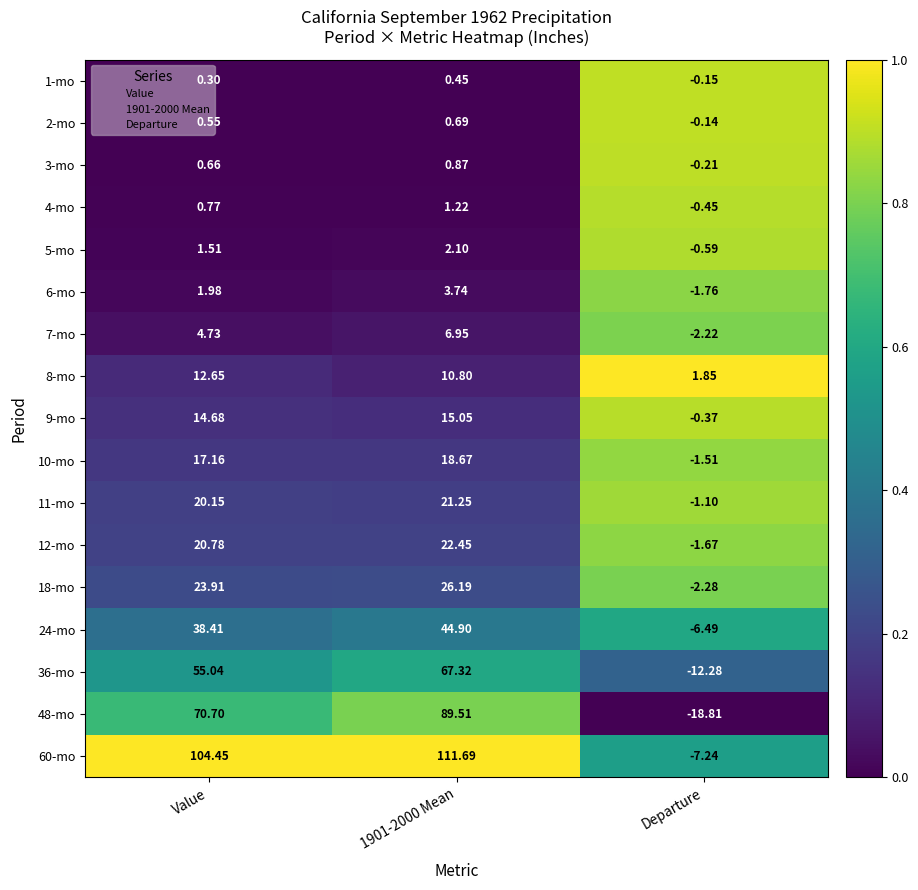

Is the value of 24-mo at 1901-2000 Mean greater than the value of 8-mo at 1901-2000 Mean?

Yes